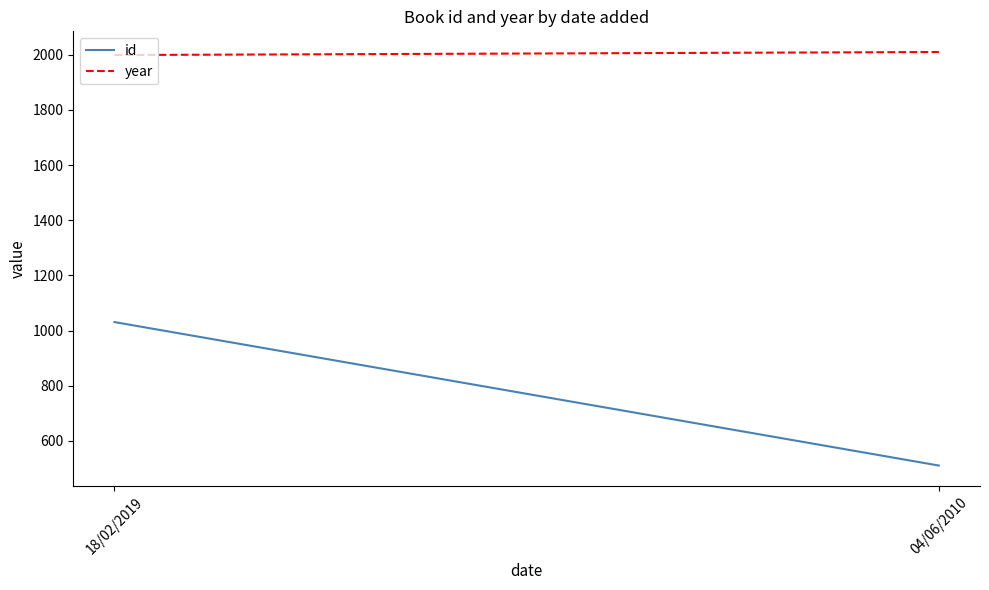

What position from the right is 04/06/2010?

1